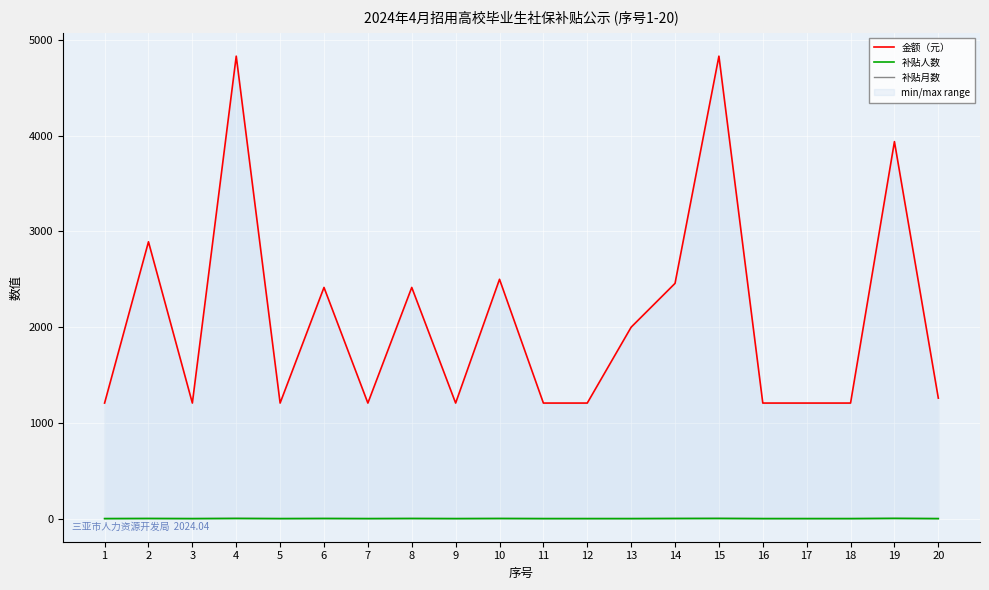

What is the difference between the maximum and second lowest values in the 补贴人数 series?

2.0